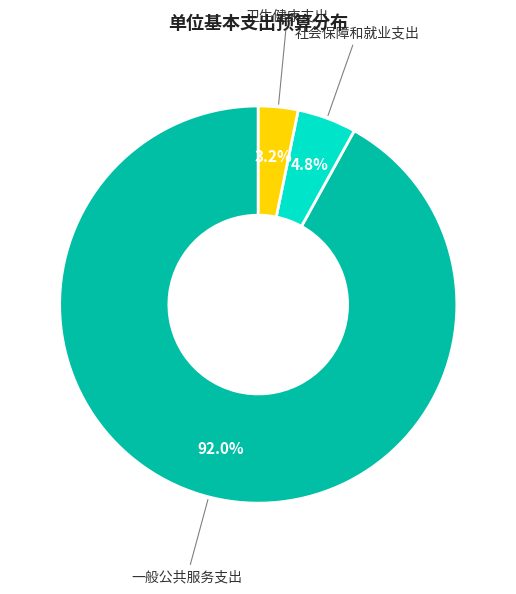

Is there a majority slice in this chart?

Yes